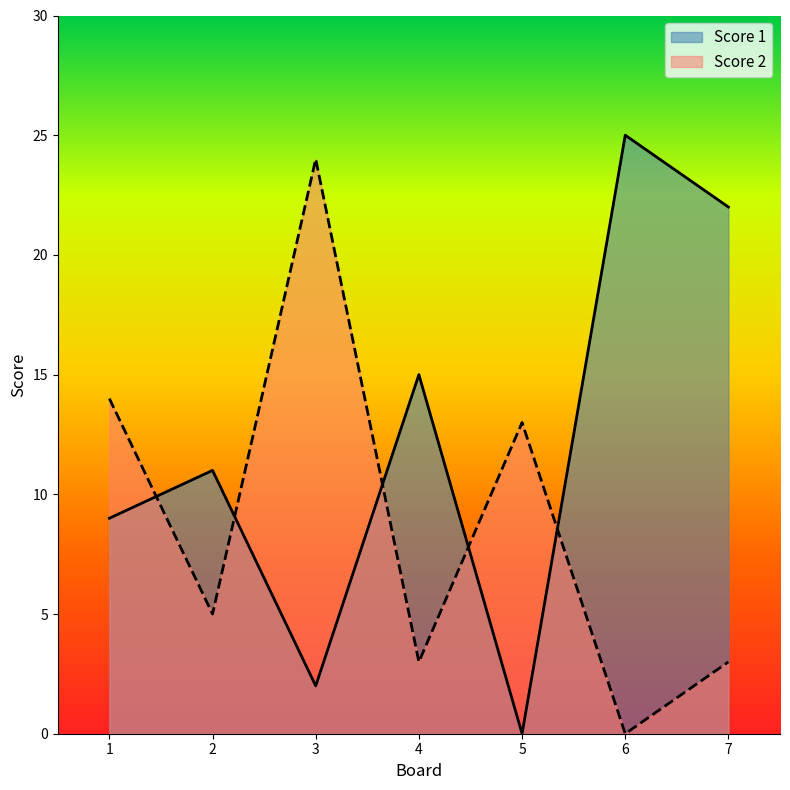

What is the sum of the Score 1 values at 6 and 7?

47